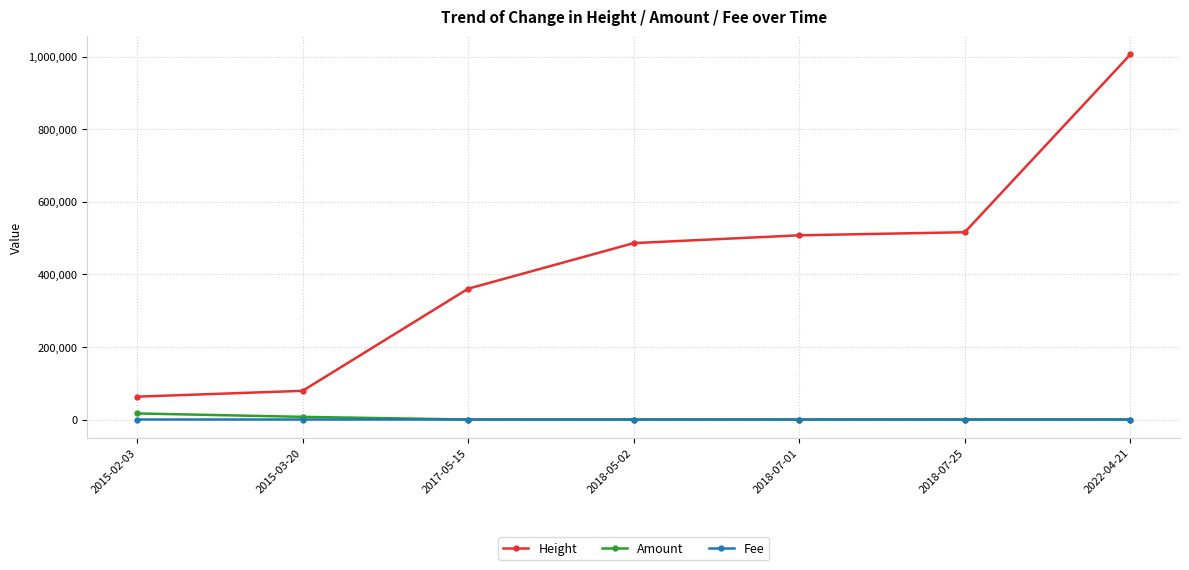

What is the value of the Height point at the 2nd from the left?

79008.0